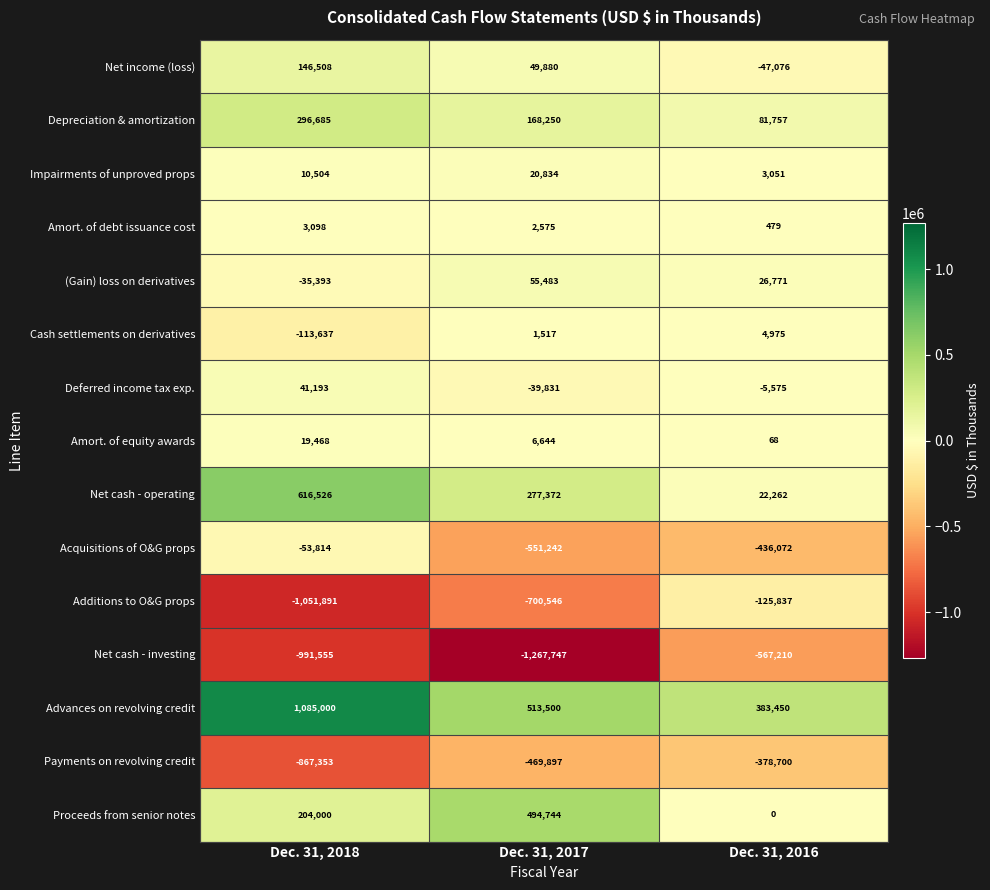

At which category is the sum across all series the highest?

Dec. 31, 2018